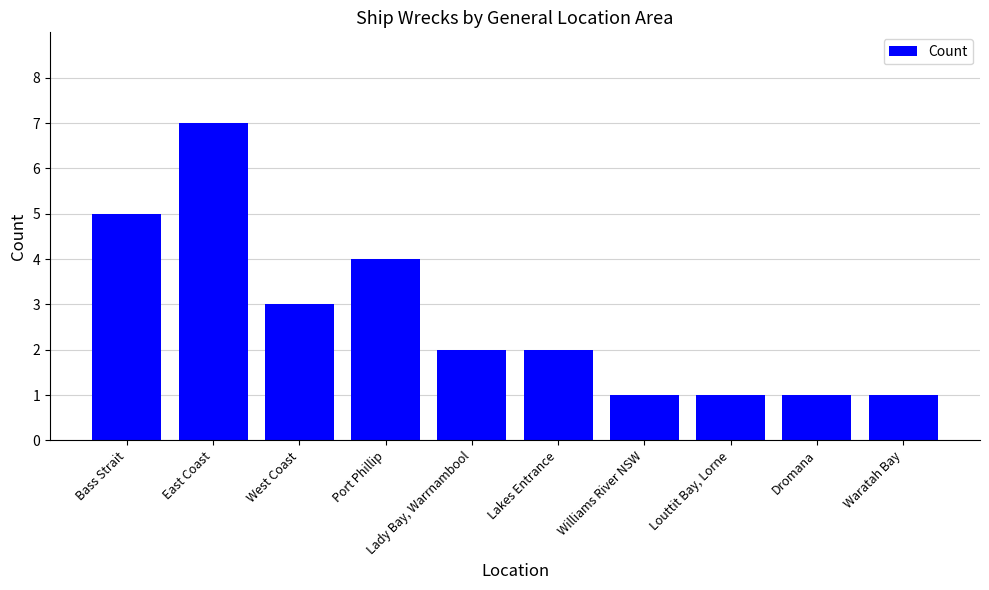

Read the value at Port Phillip.

4